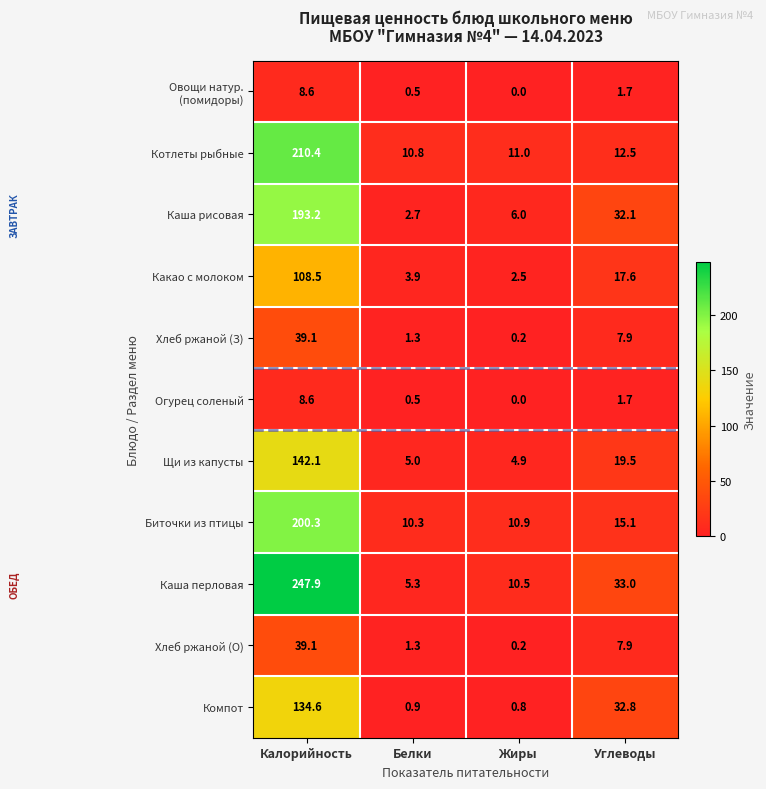

Which series has the widest spread of values?

Каша перловая